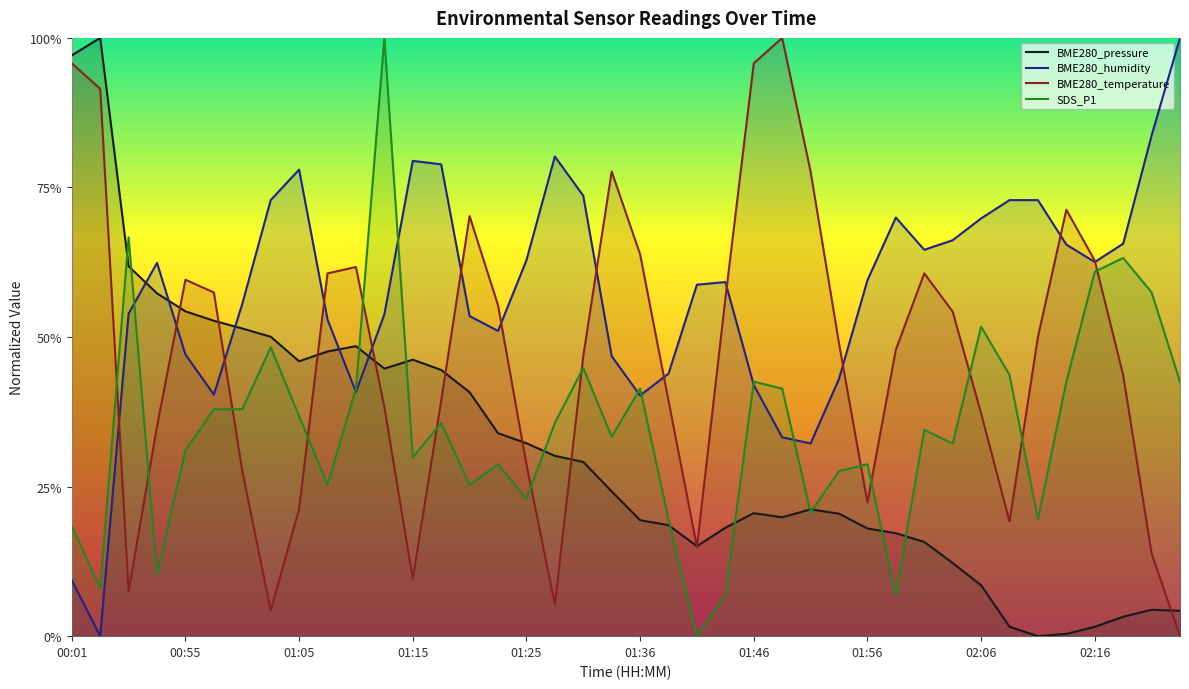

What is the value of the BME280_humidity point at the 17th from the left?

0.6